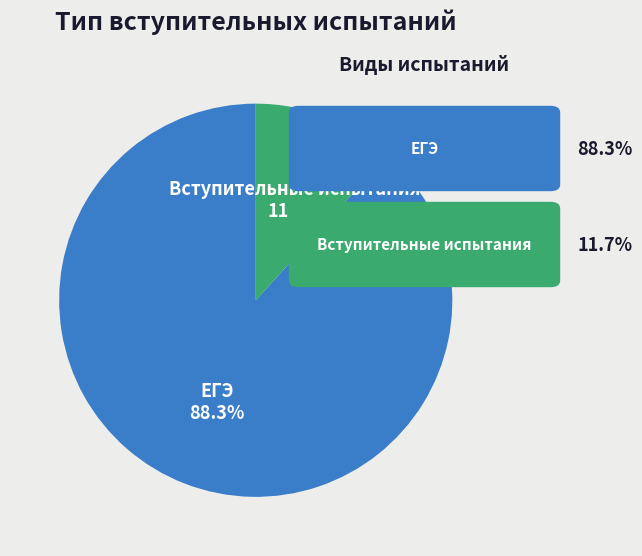

Does Вступительные испытания represent more than half of the total?

No